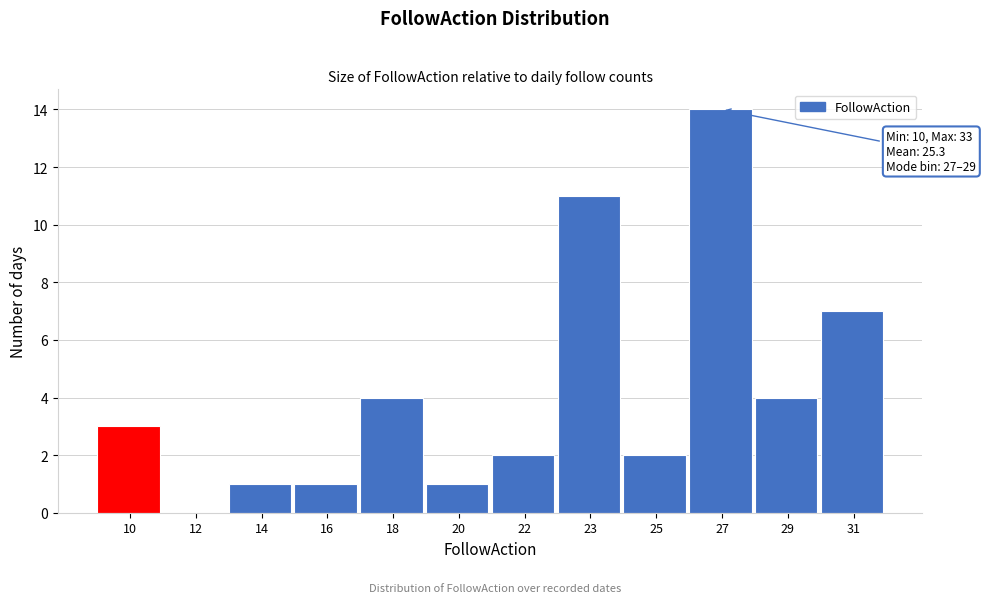

Reading left to right, transcribe all the data shown in this chart.

10=3	12=0	14=1	16=1	18=4	20=1	22=2	23=11	25=2	27=14	29=4	31=7